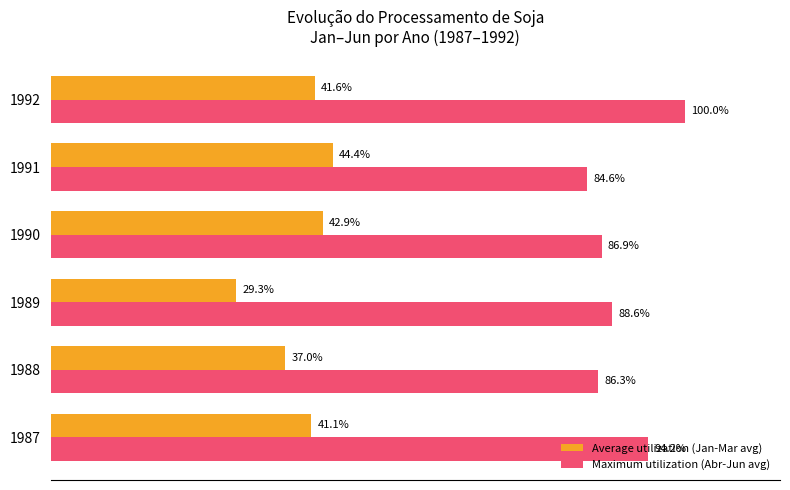

Which series has the largest range (max minus min)?

Maximum utilization (Abr-Jun avg)